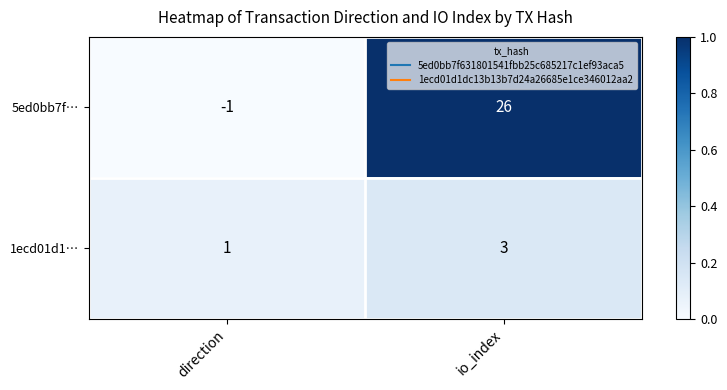

Where is 1ecd01d1… nearest to the value 2?

direction